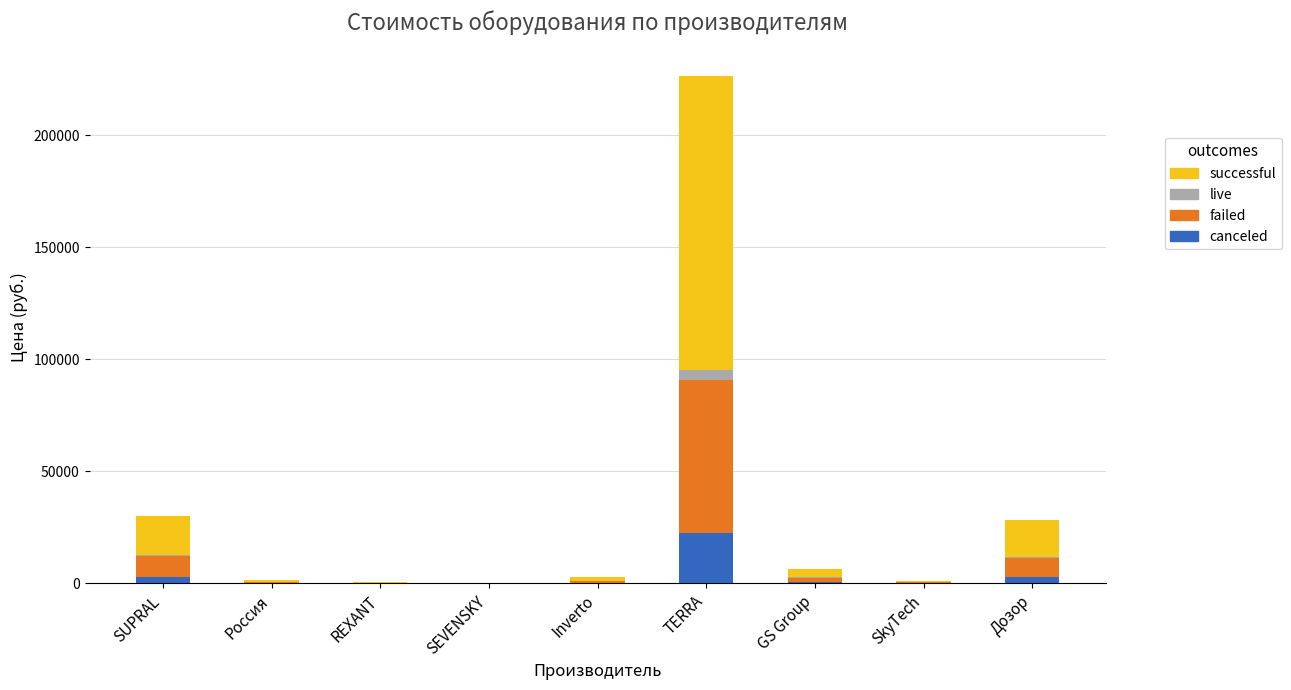

Which category has the highest value in the canceled series?

TERRA